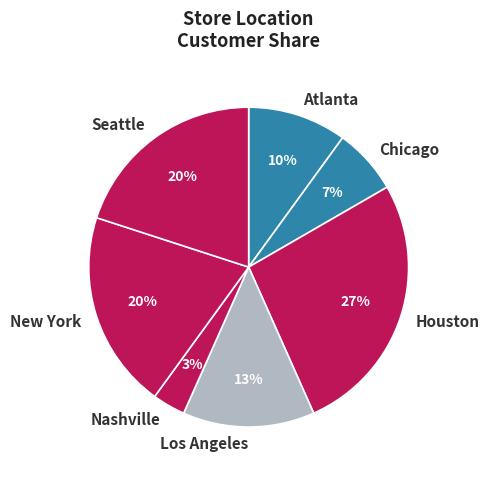

Which category has the biggest portion of the pie?

Houston